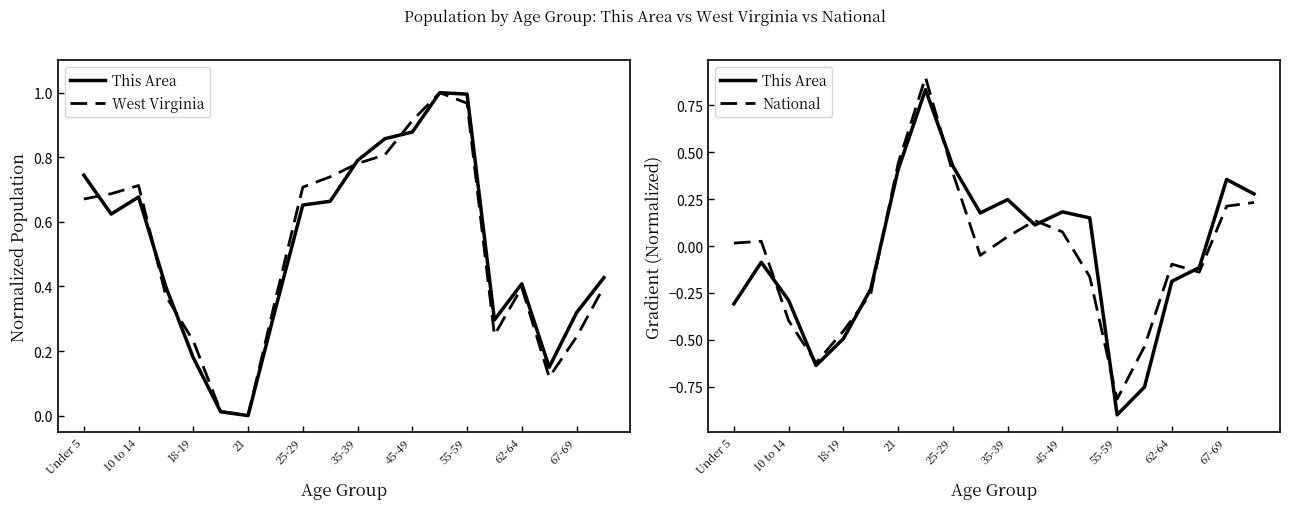

How many interior local valleys does the This Area series have?

4